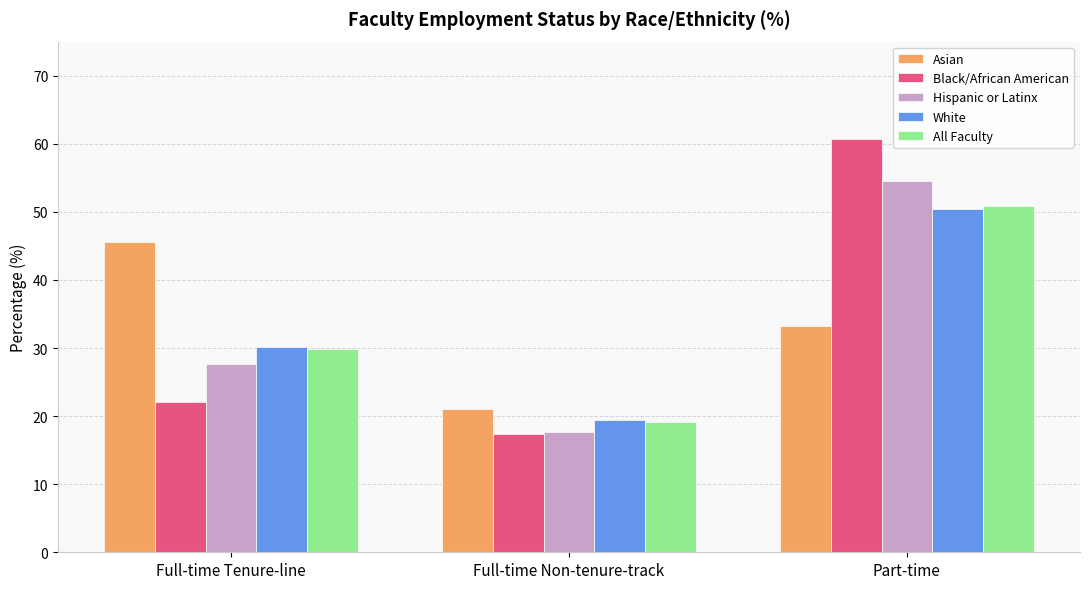

Read the All Faculty value at Part-time.

50.9